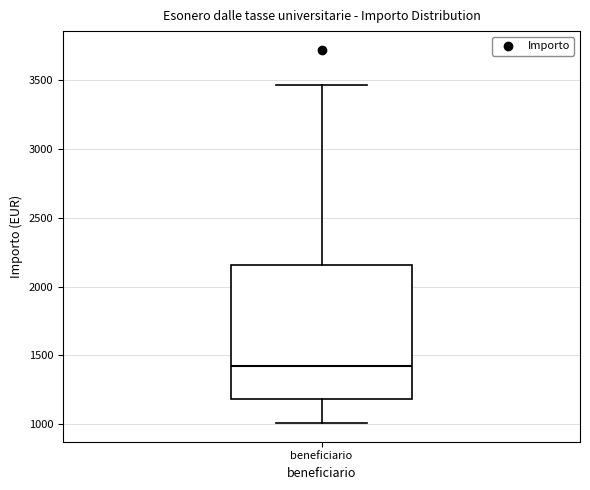

Read this box plot against the y-axis: the position of the median line, the range covered by the box, and the ends of both whiskers. The values are not printed on the chart, so give them approximately, as read against the axis.

median 1400, box 1200 to 2150, whiskers 1000 to 3450